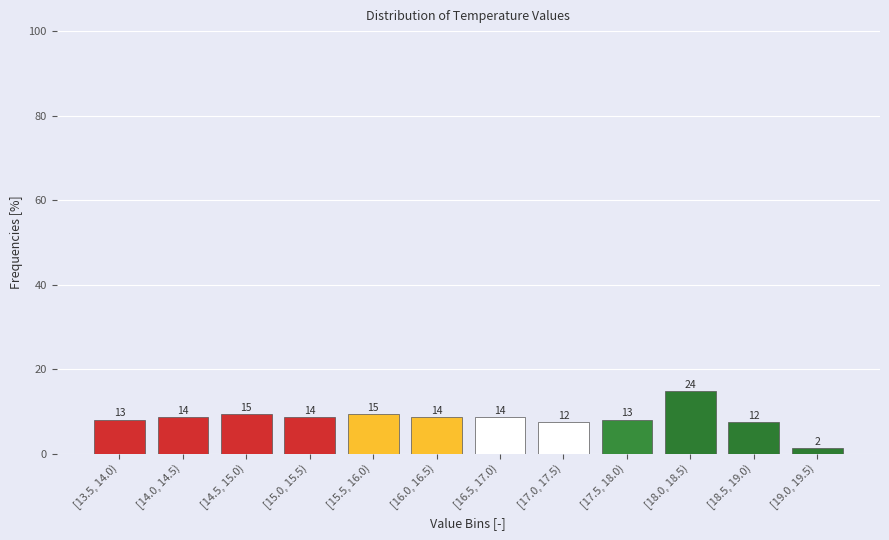

Are the bars horizontal?

No